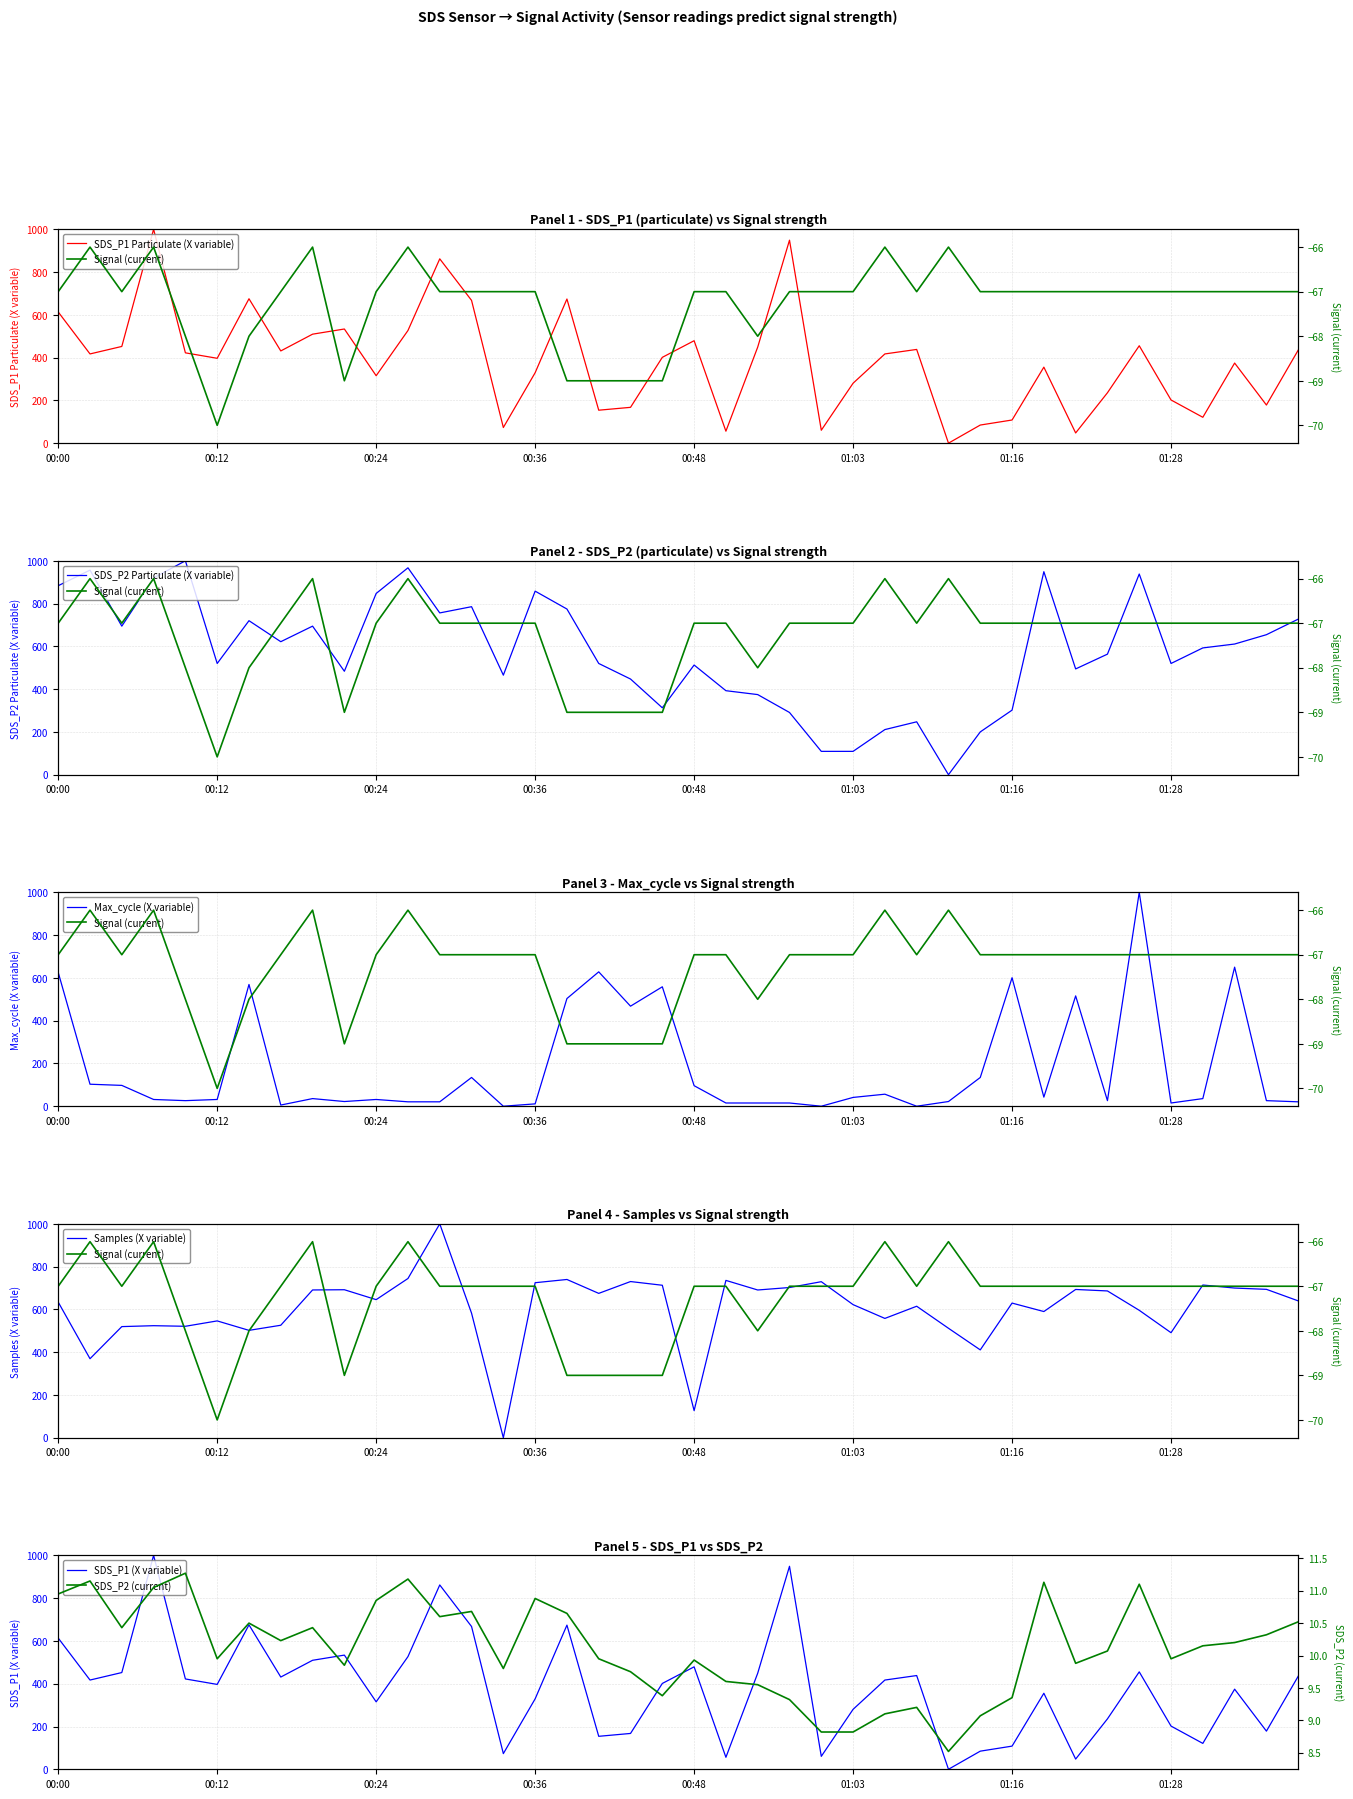

Which category has the highest value in the SDS_P2 series?

00:09